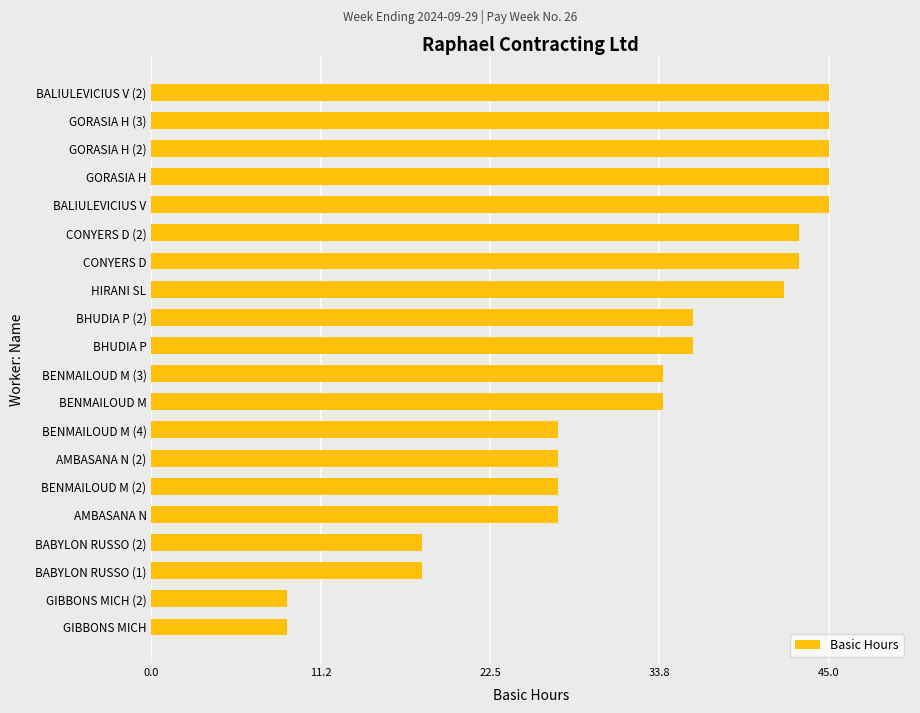

Approximately how many times larger is the value at BENMAILOUD M compared to BENMAILOUD M (4)?

1.3